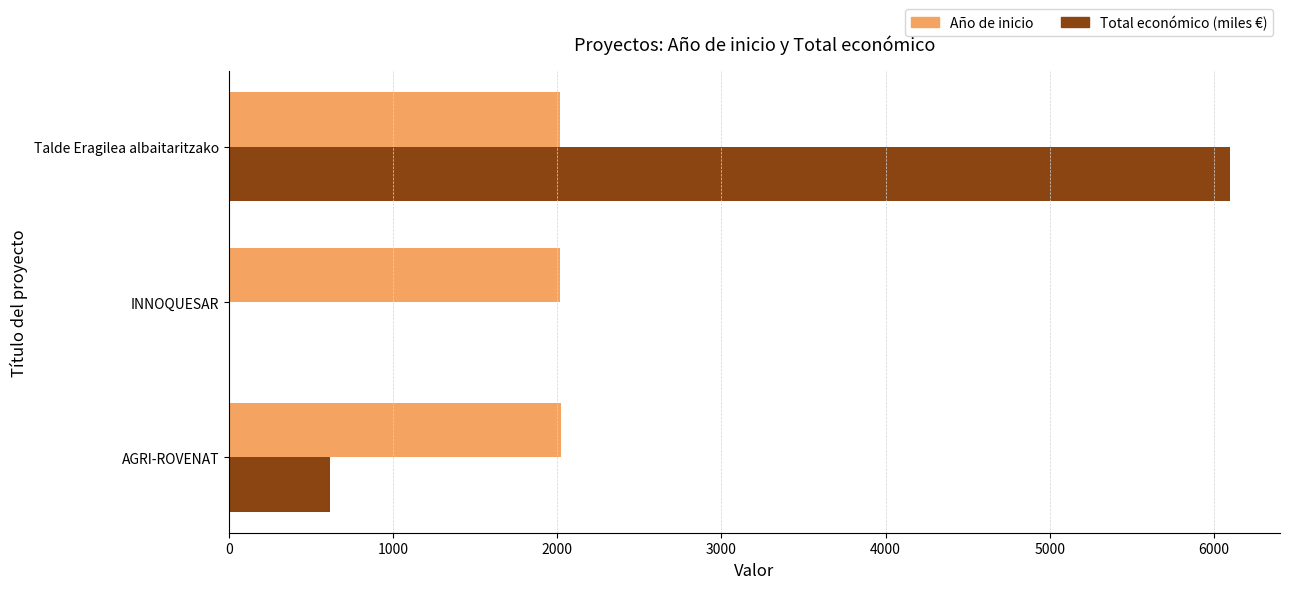

At which category does the chart reach its peak across all series?

Talde Eragilea albaitaritzako